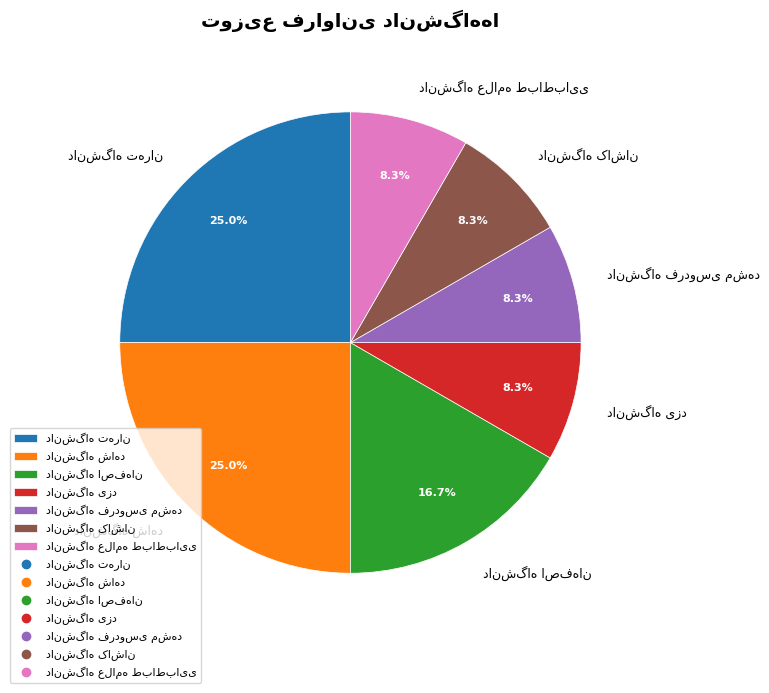

Is there any slice that represents more than half of the pie?

No